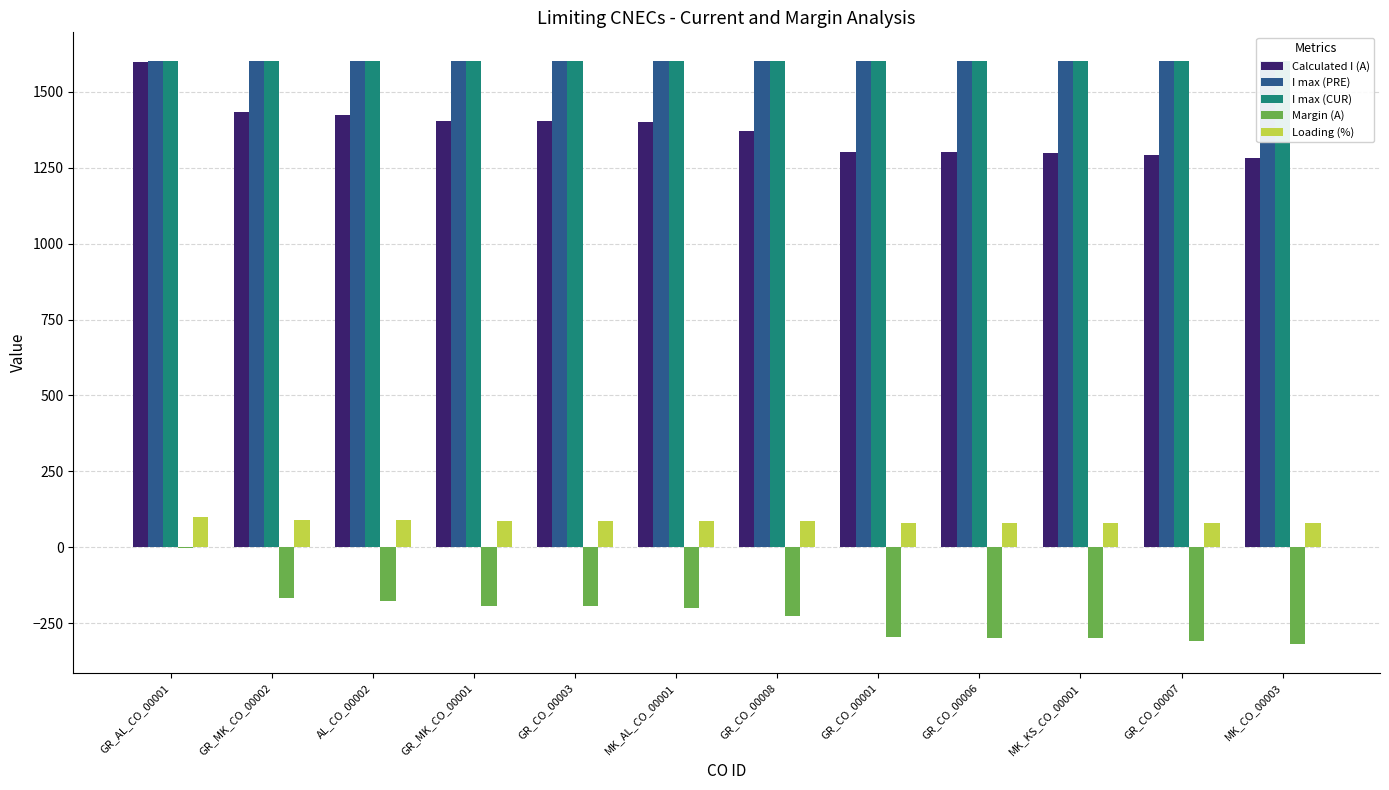

How many bars are there in total?

60